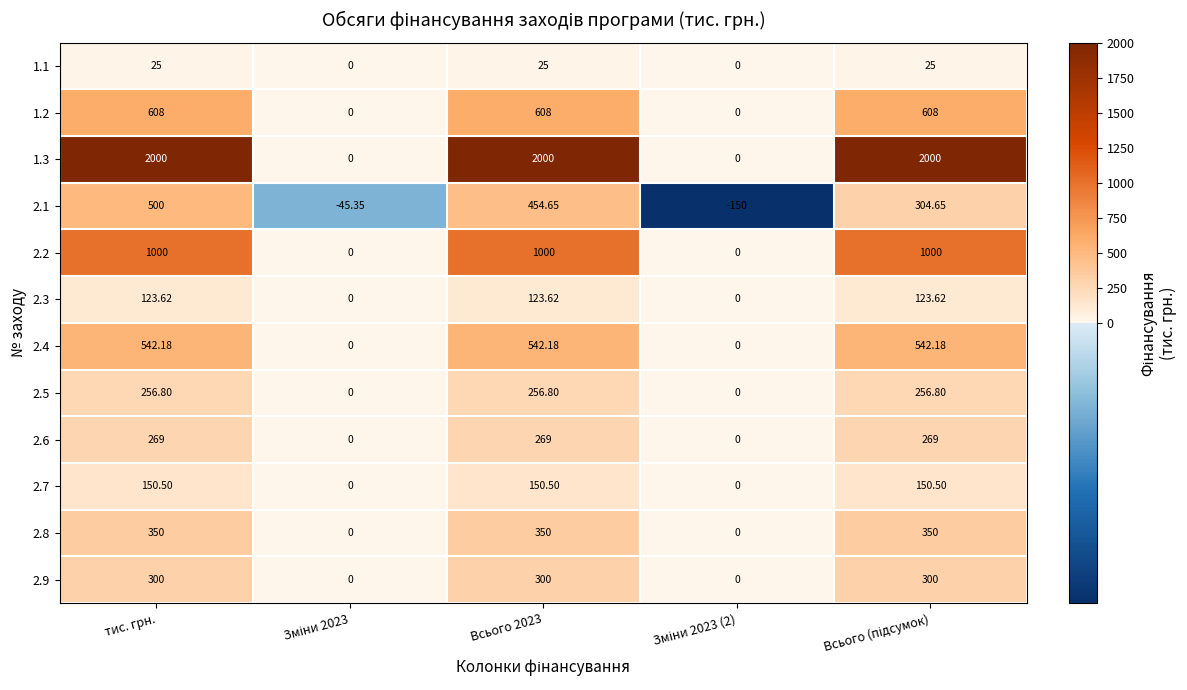

At how many categories does at least one series exceed 1792?

3